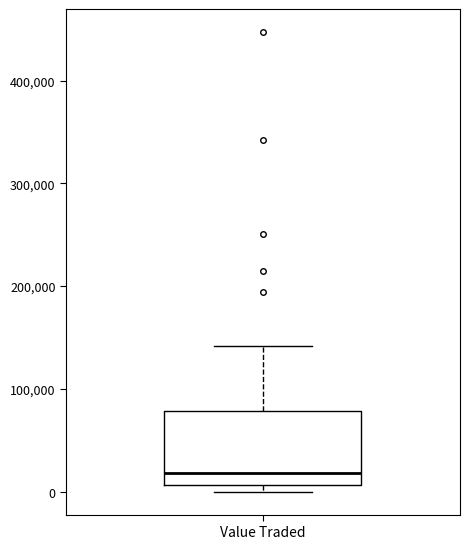

Transcribe this box plot: give where the median line is, the range the box spans, and where the two whiskers end, as read against the y-axis. The values are not printed on the chart, so give them approximately, as read against the axis.

median 20000, box 10000 to 80000, whiskers 0 to 140000